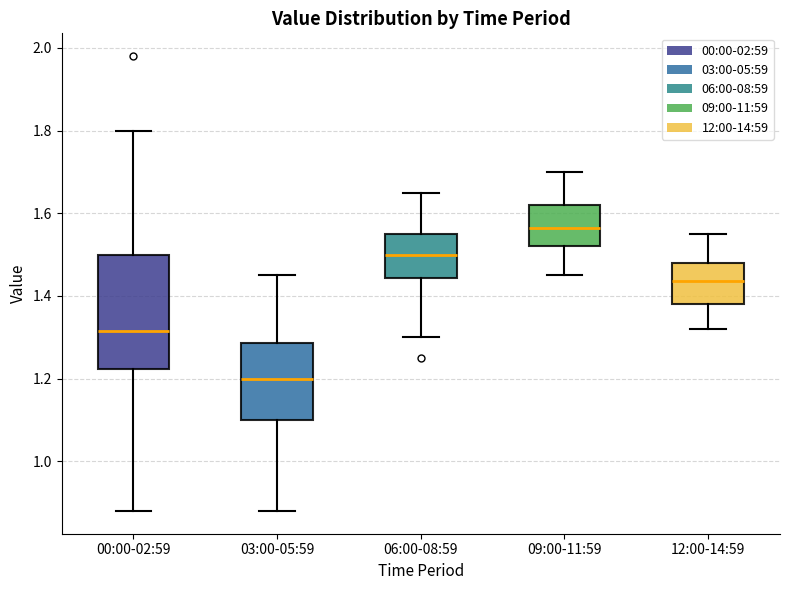

Where does the median line of the box for 03:00-05:59 sit on the y-axis? The values are not printed on the chart, so give them approximately, as read against the axis.

1.20